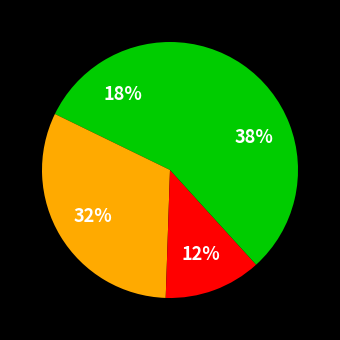

To the nearest percent, what is the difference between the largest and smallest slice percentages?

26%